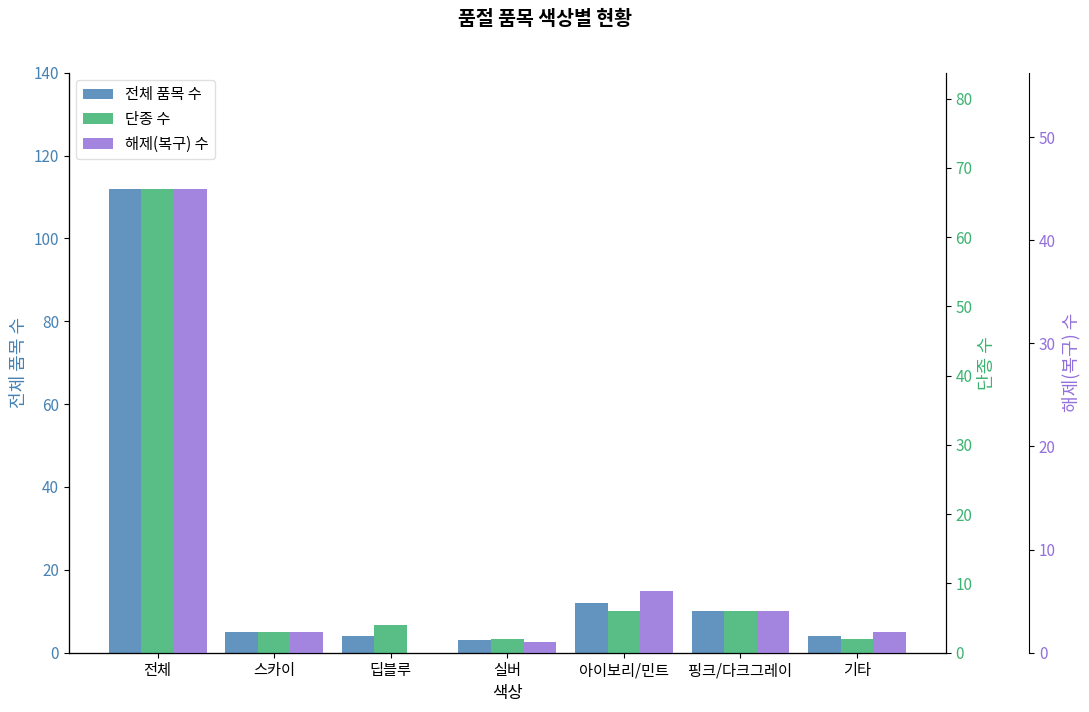

Where is 해제(복구) 수 nearest to the value 22?

아이보리/민트